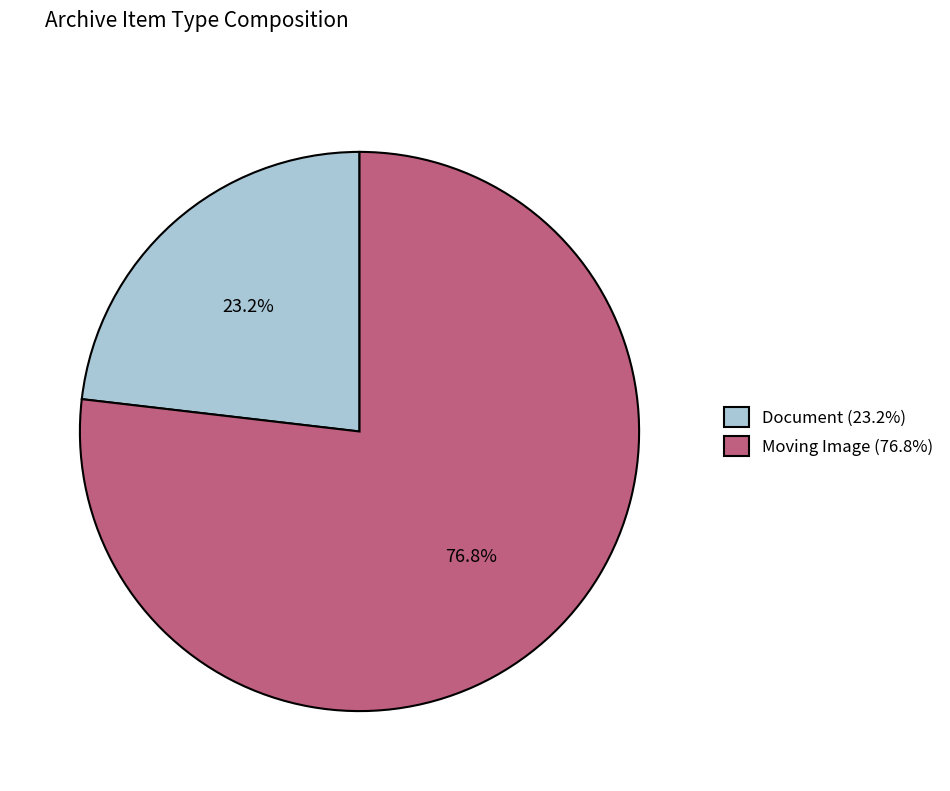

Which category has the smallest portion of the pie?

Document (23.2%)